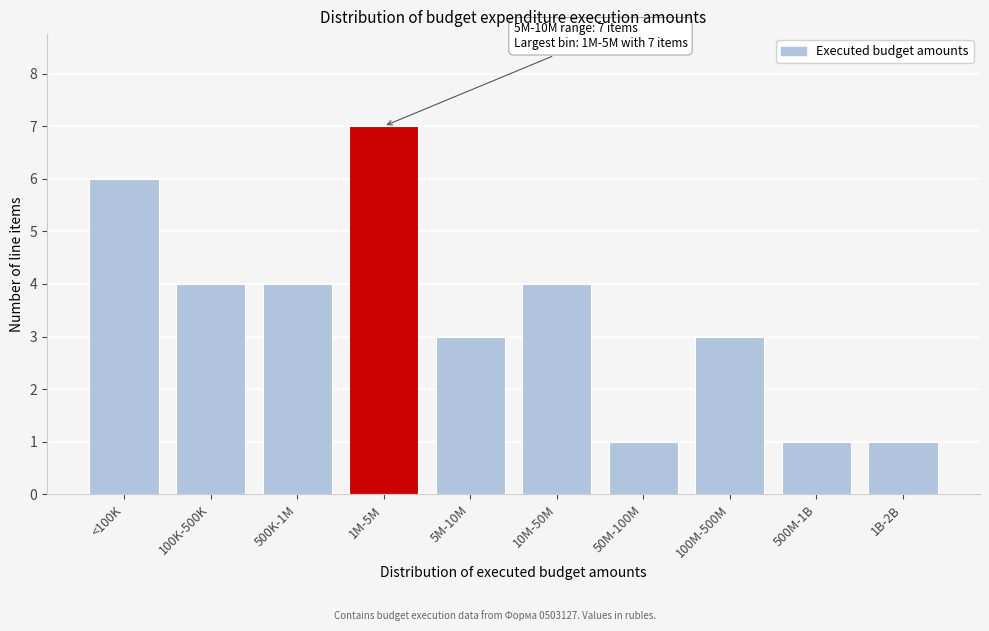

Reading right to left, extract all data points from this chart.

1B-2B=1	500M-1B=1	100M-500M=3	50M-100M=1	10M-50M=4	5M-10M=3	1M-5M=7	500K-1M=4	100K-500K=4	<100K=6